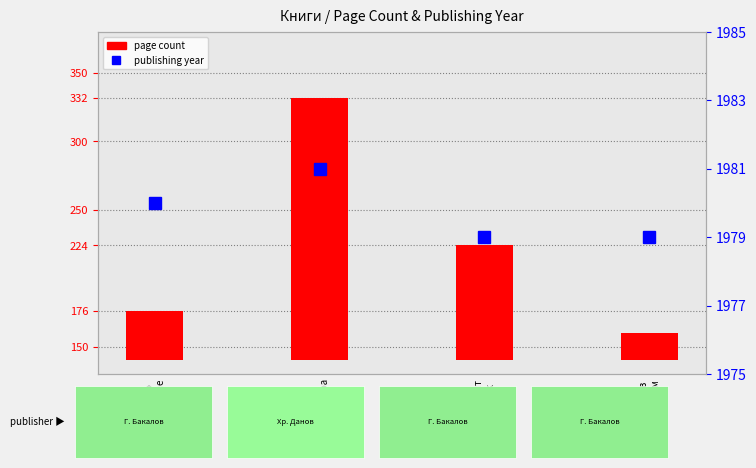

What position from the left is Нулево
решение?

1